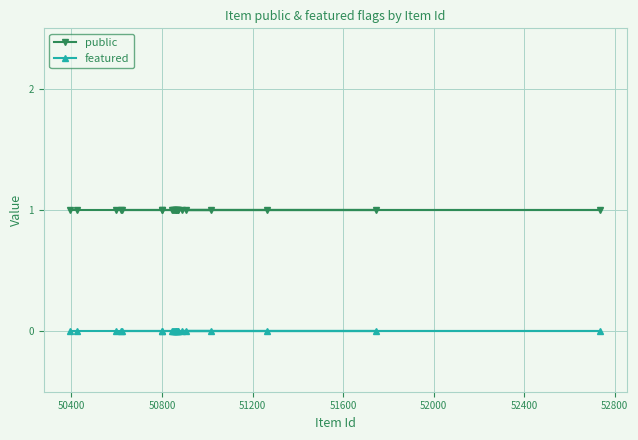

What is the sum of all public values?

22